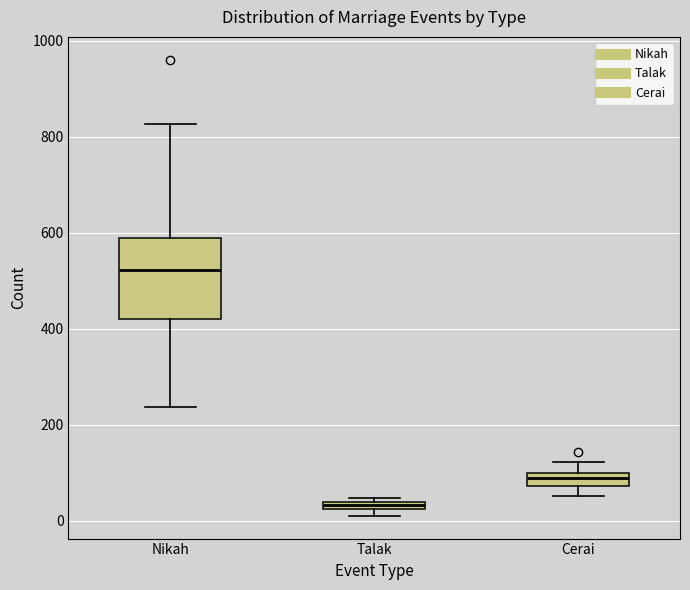

Which box has the highest median line?

Nikah